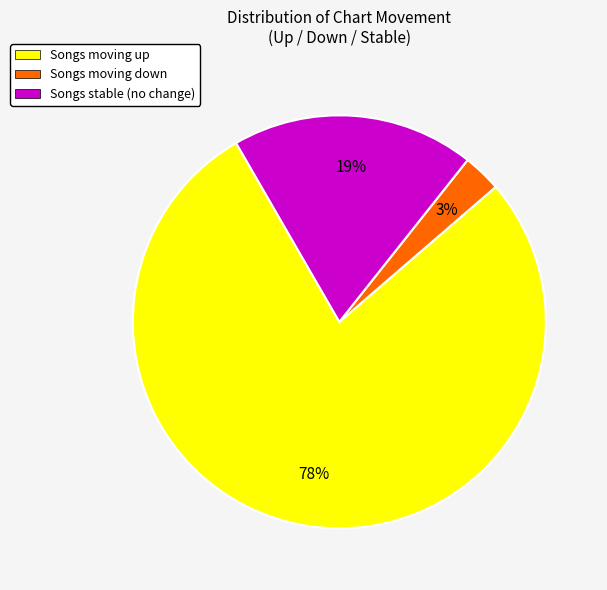

Rank the categories by value from highest to lowest.

Songs moving up, Songs stable (no change), Songs moving down